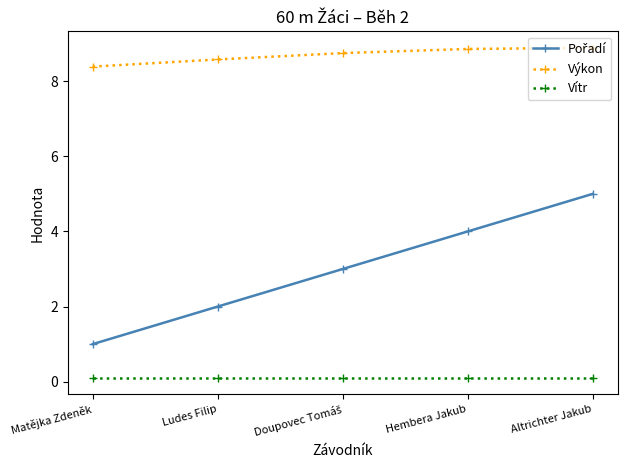

What is the minimum value shown in the chart?

0.1